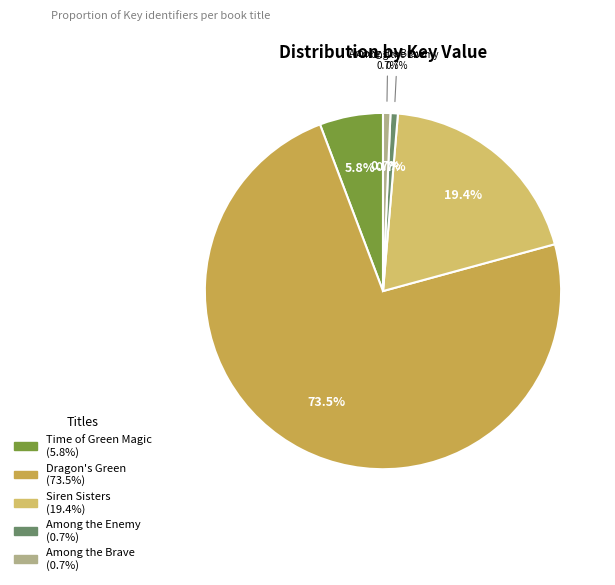

Which category has the smallest portion of the pie?

Among the Brave